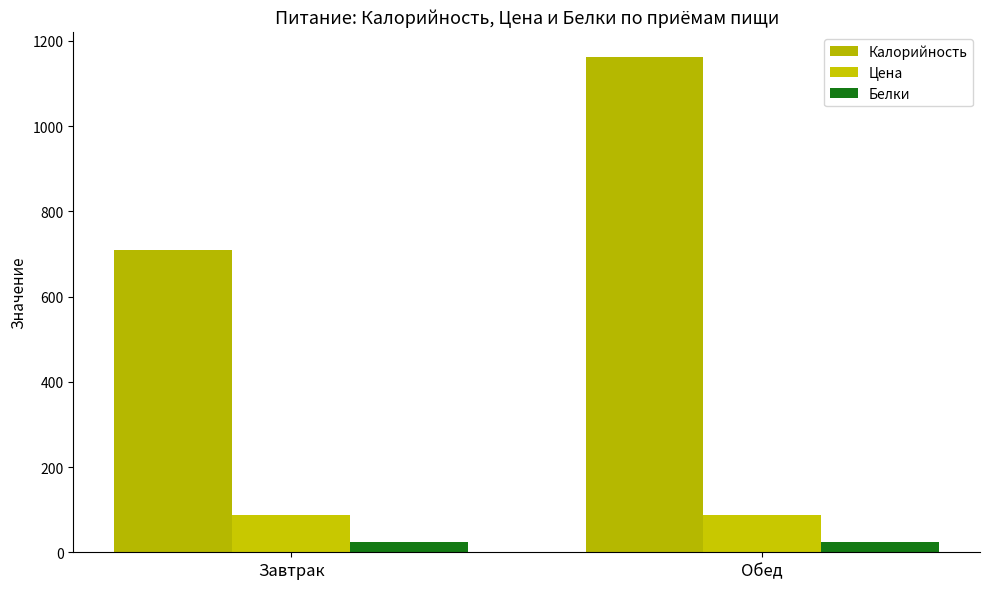

Between Завтрак and Обед, which series saw the biggest shift?

Калорийность